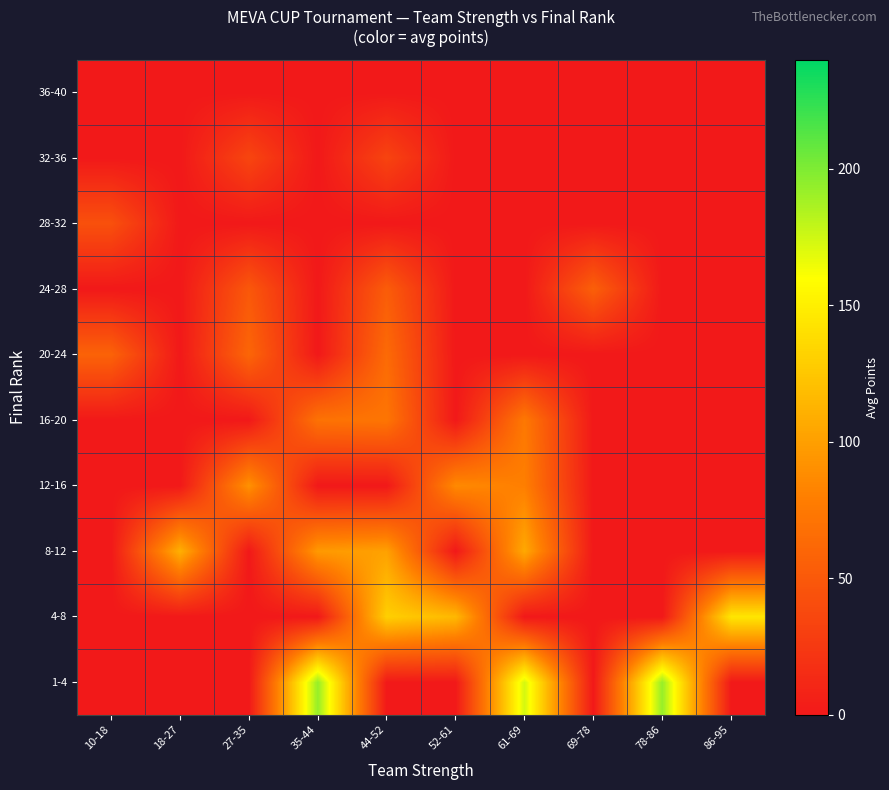

What is the greatest value displayed?

192.8